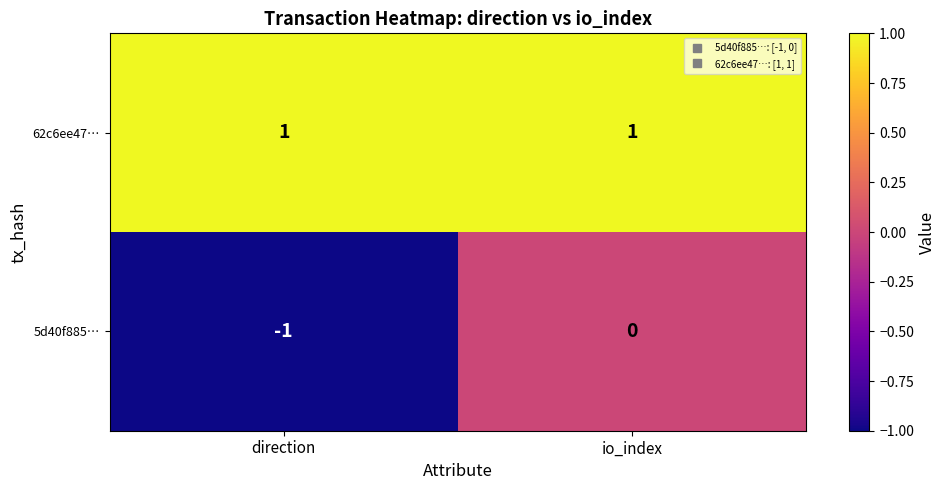

Between direction and io_index, which series saw the biggest shift?

5d40f885…